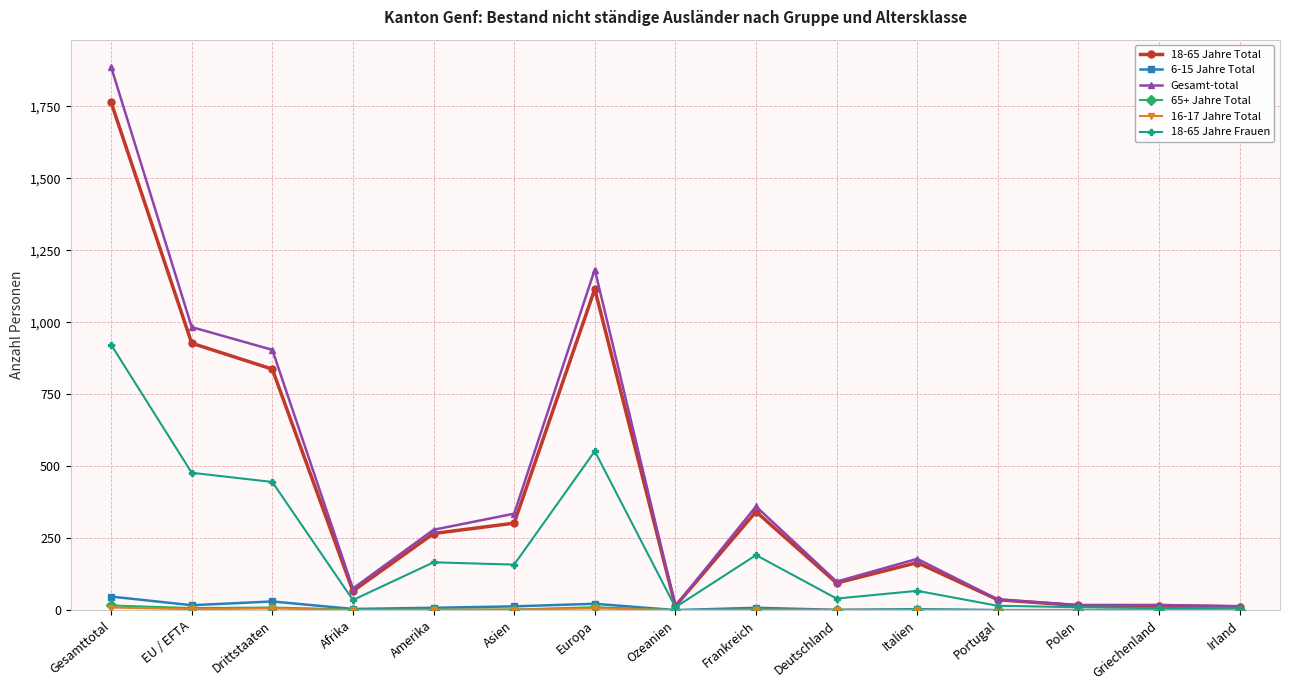

How many data points does each series have?

15